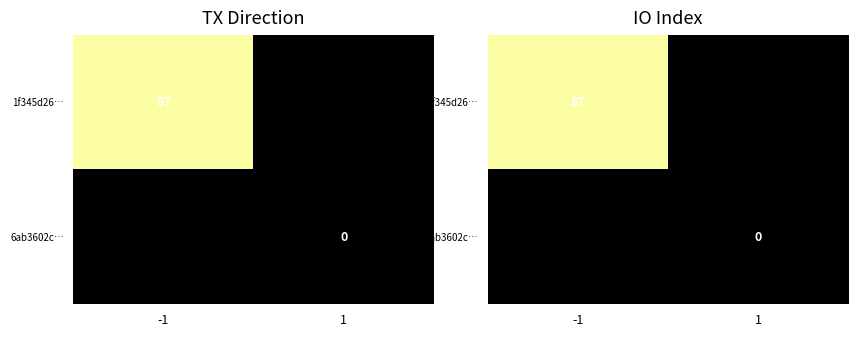

Rank the series at 1 from highest to lowest value.

1f345d26…, 6ab3602c…